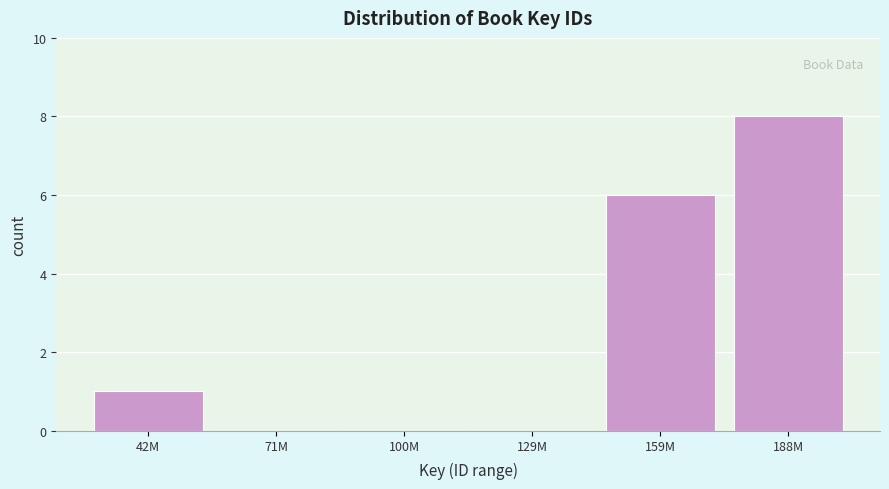

Reading right to left, transcribe all the data shown in this chart.

188M=8	159M=6	129M=0	100M=0	71M=0	42M=1